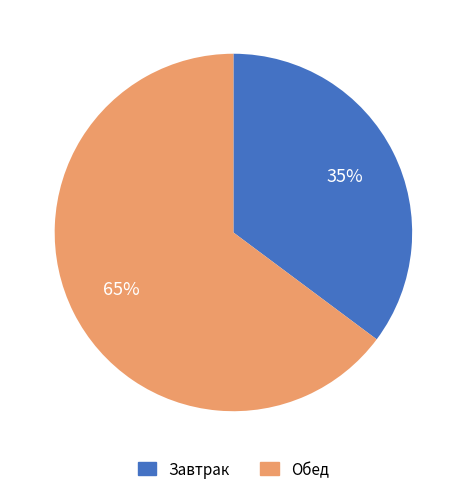

To the nearest percent, what is the average slice percentage?

50%